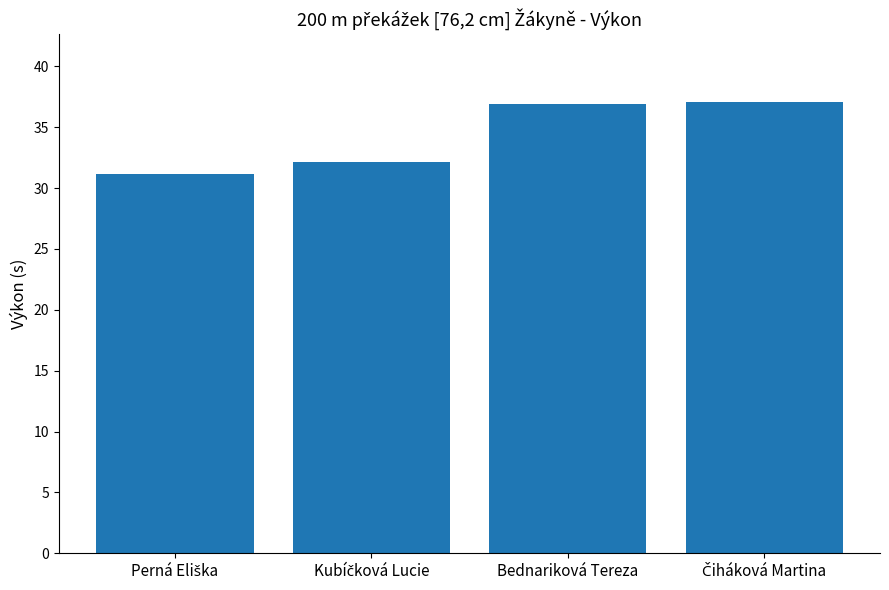

What is the average value?

34.3